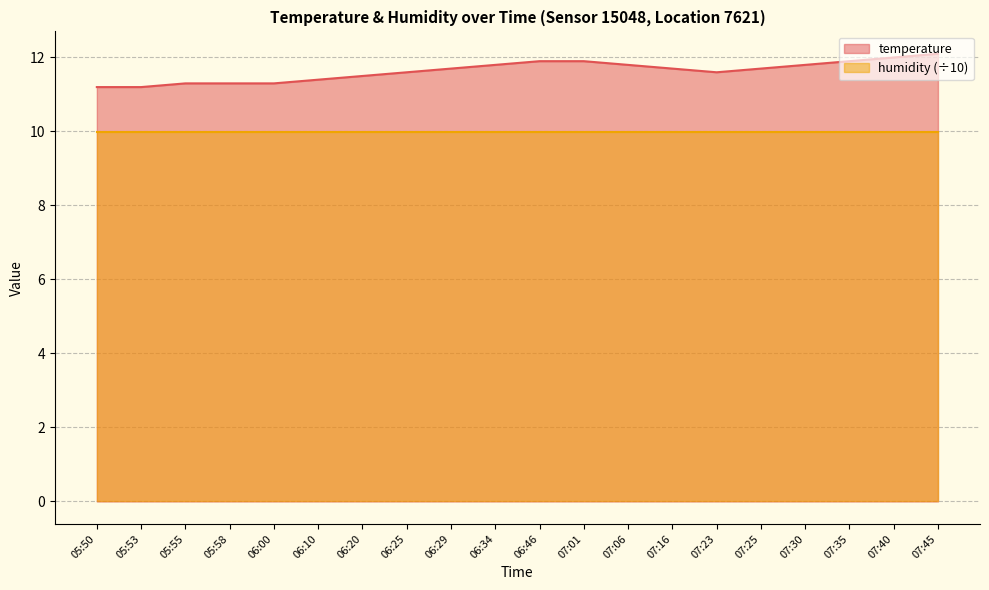

The value at 07:16 is 18.5. True or false?

False